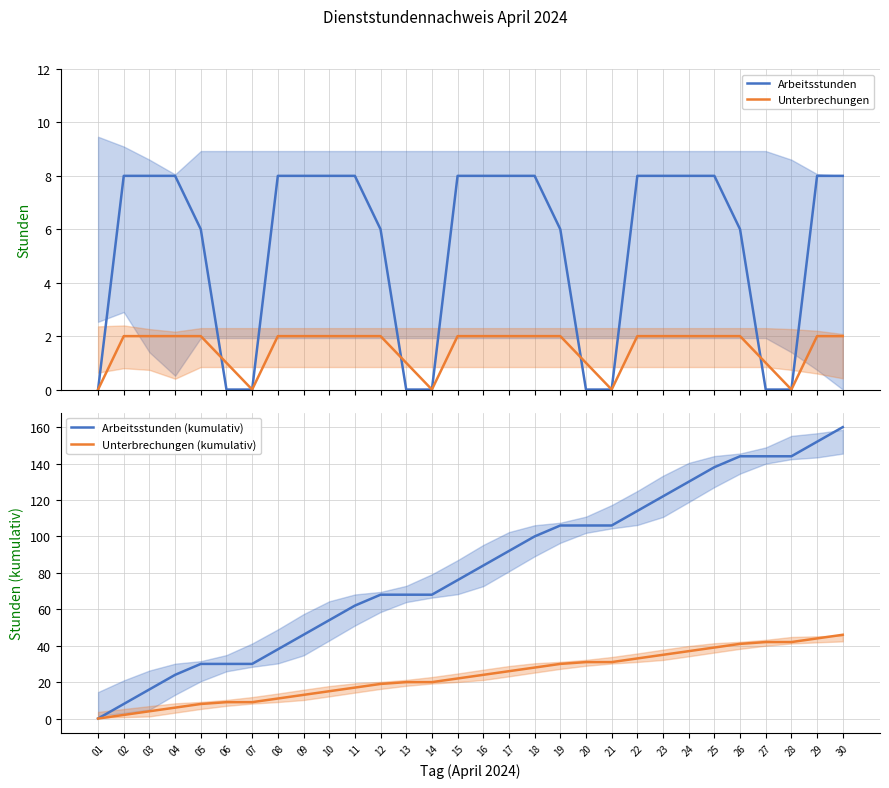

What is the sum of the Unterbrechungen values at 05 and 19?

4